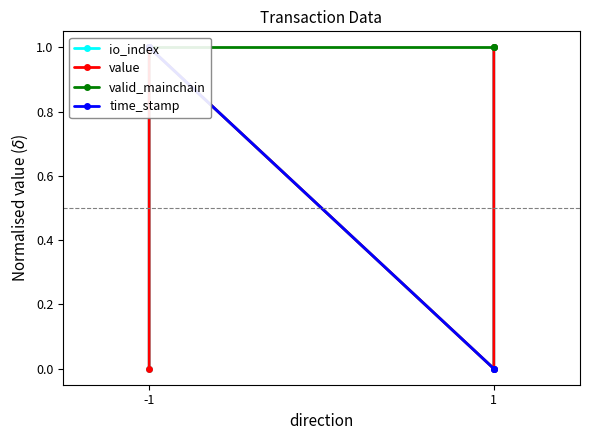

True or false: time_stamp has a value of -1 at 1.

False